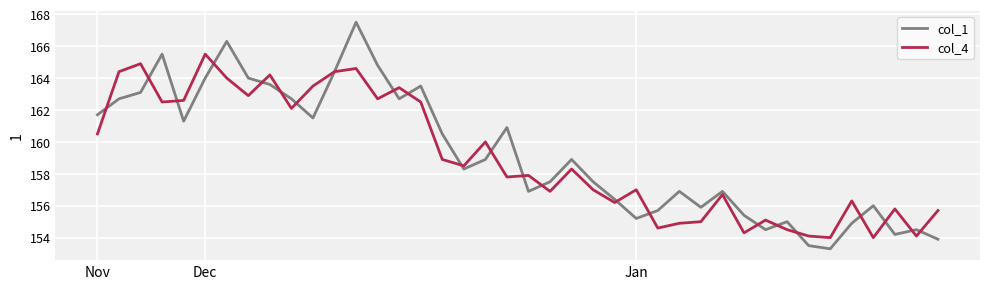

Which series has the widest spread of values?

col_1